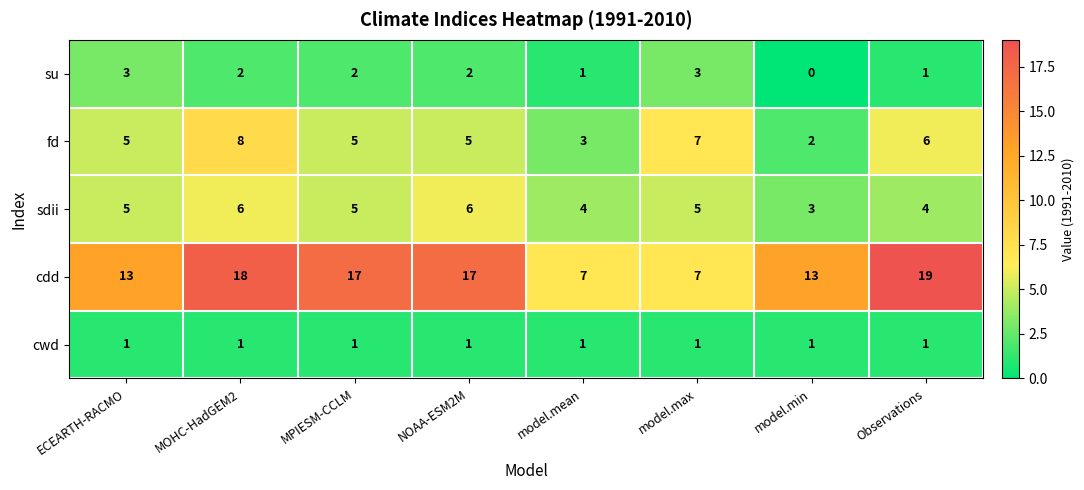

At how many categories does at least one series exceed 14?

4